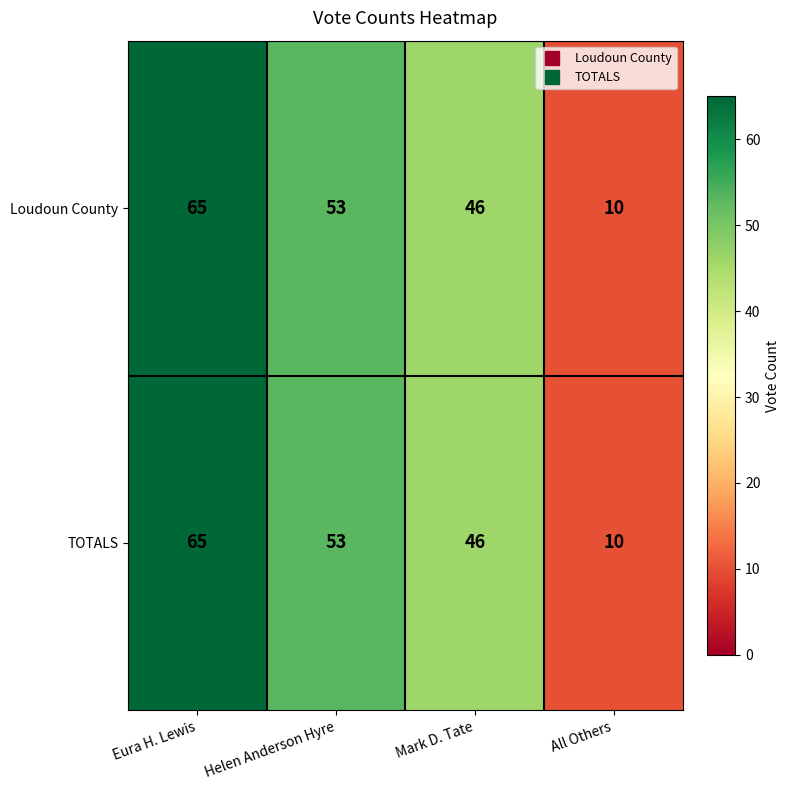

At which category is the sum across all series the highest?

Eura H. Lewis